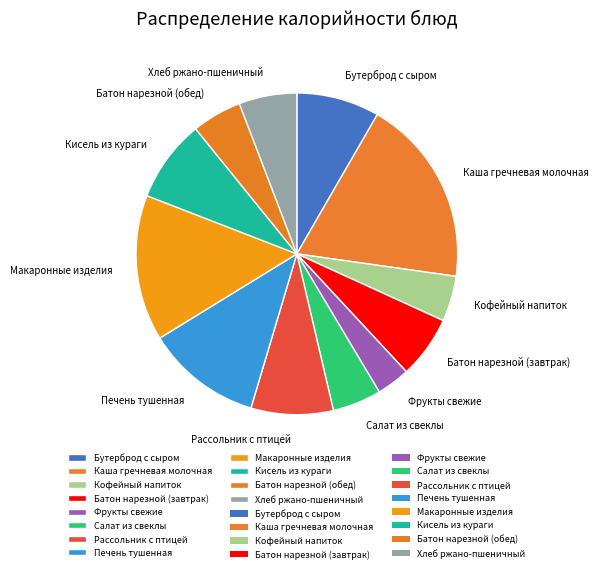

Combined, do Кисель из кураги and Фрукты свежие account for over 50%?

No